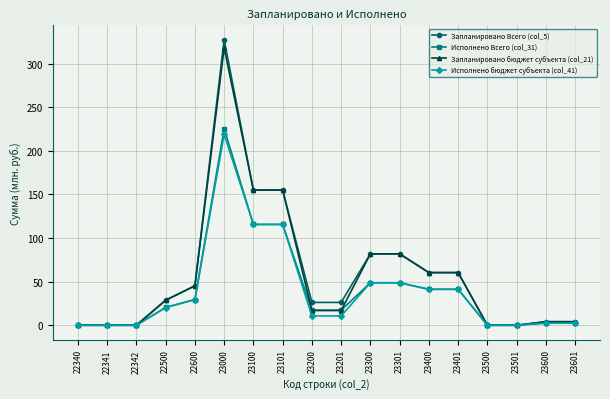

What is the sum of all Исполнено бюджет субъекта (col_41) values?

706.3